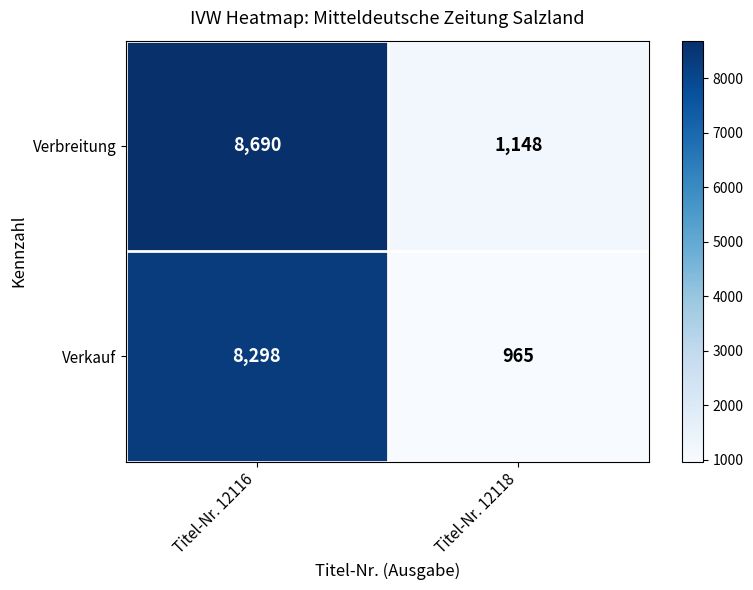

At how many categories does at least one series exceed 3528?

1